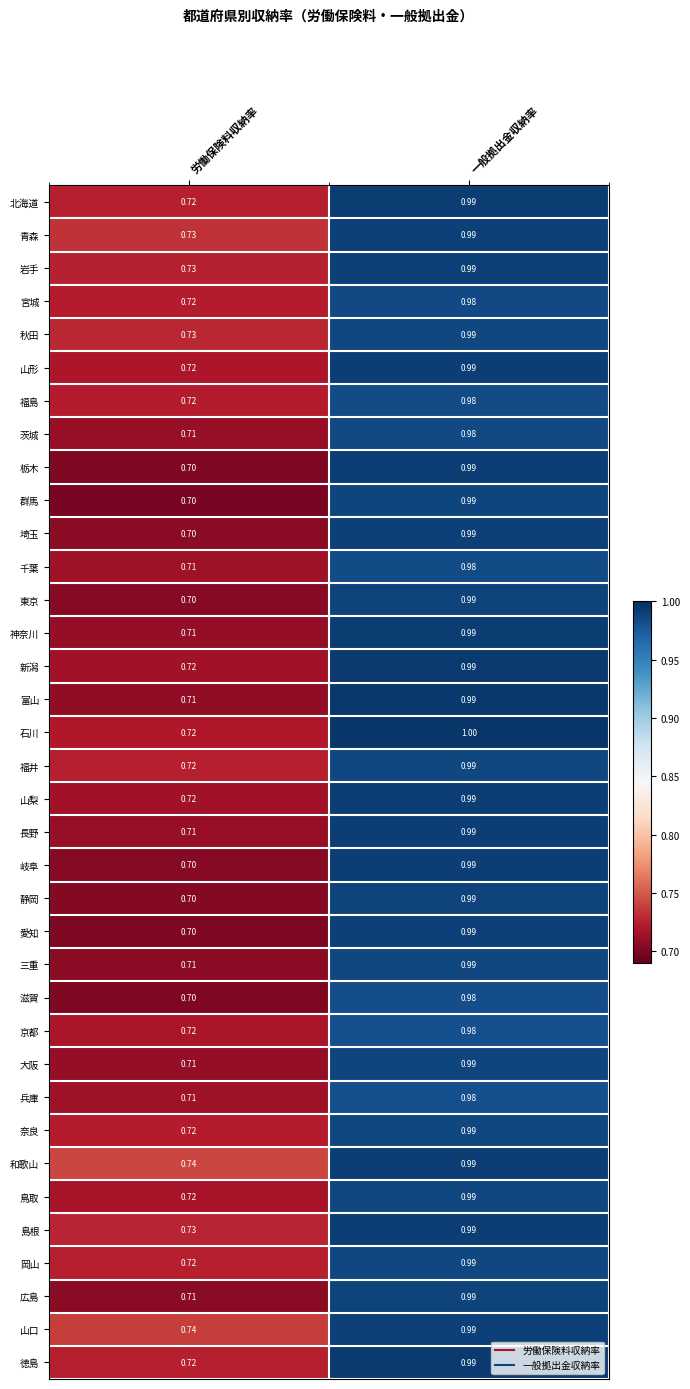

At how many categories does at least one series exceed 0?

2